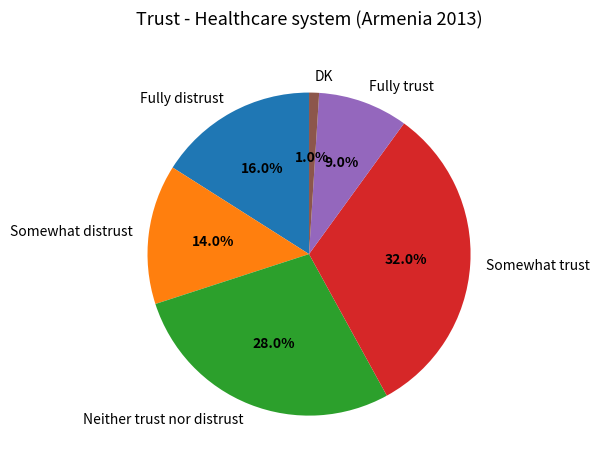

Which category has the biggest portion of the pie?

Somewhat trust